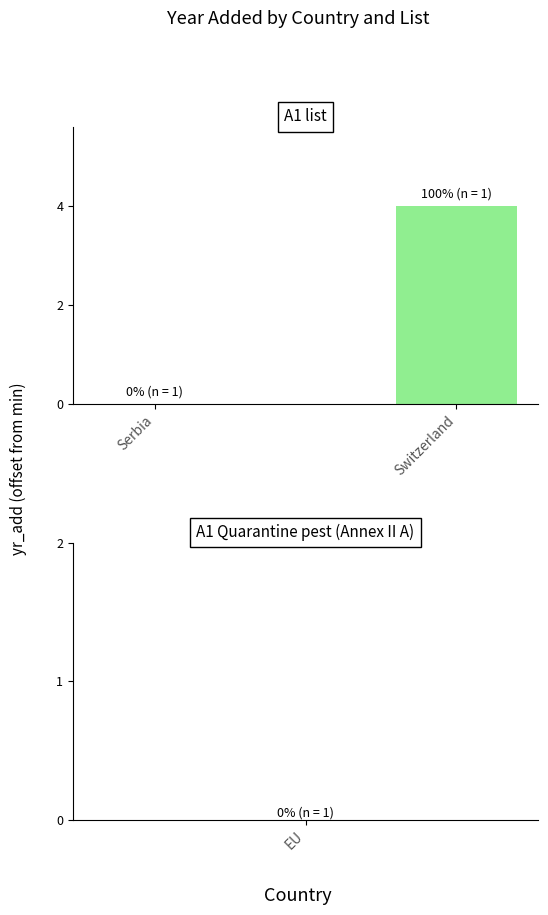

What is the change in value from Serbia to Switzerland?

+4